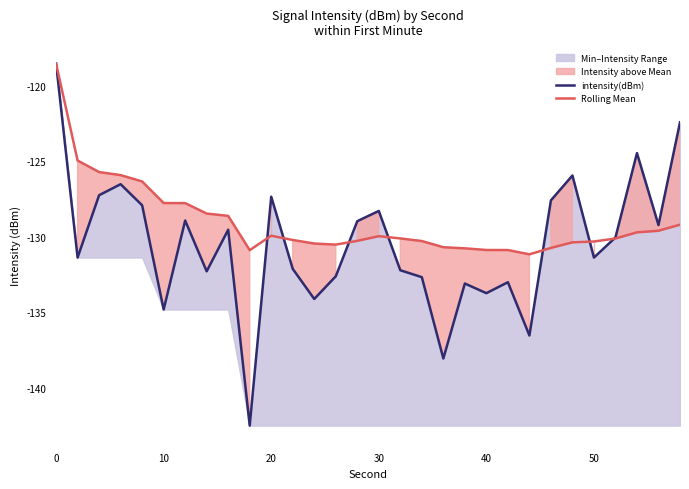

What is the sum of all Rolling Mean values?

-3870.9